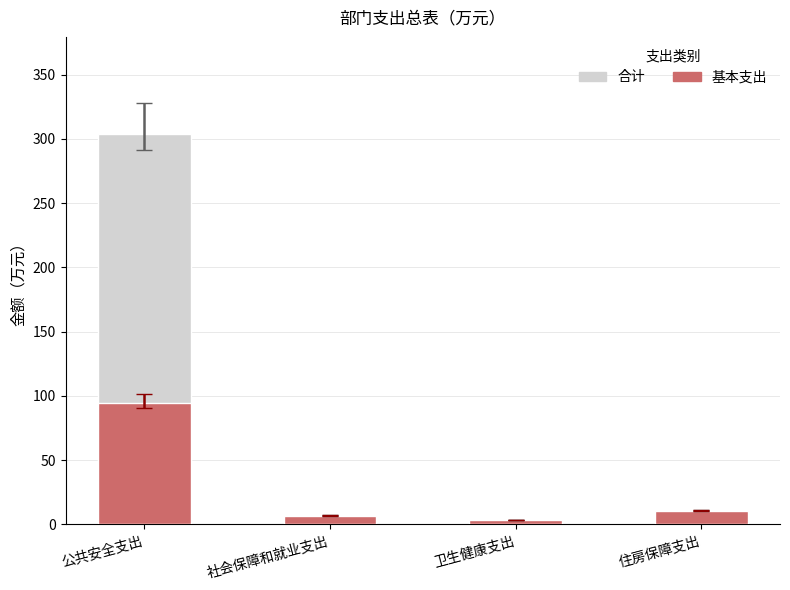

What is the lowest value of the 基本支出 series?

3.5